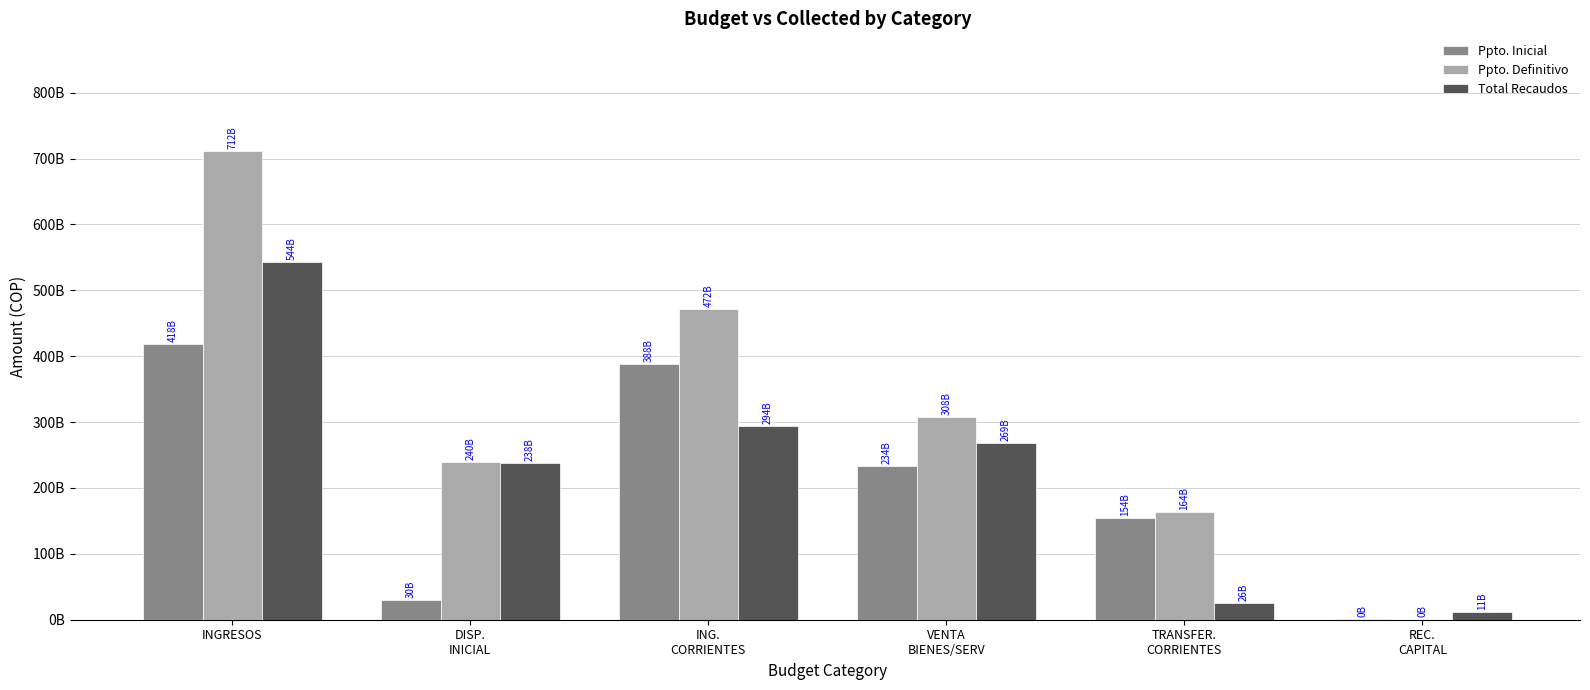

Are the bars grouped side by side (vs. stacked)?

Yes